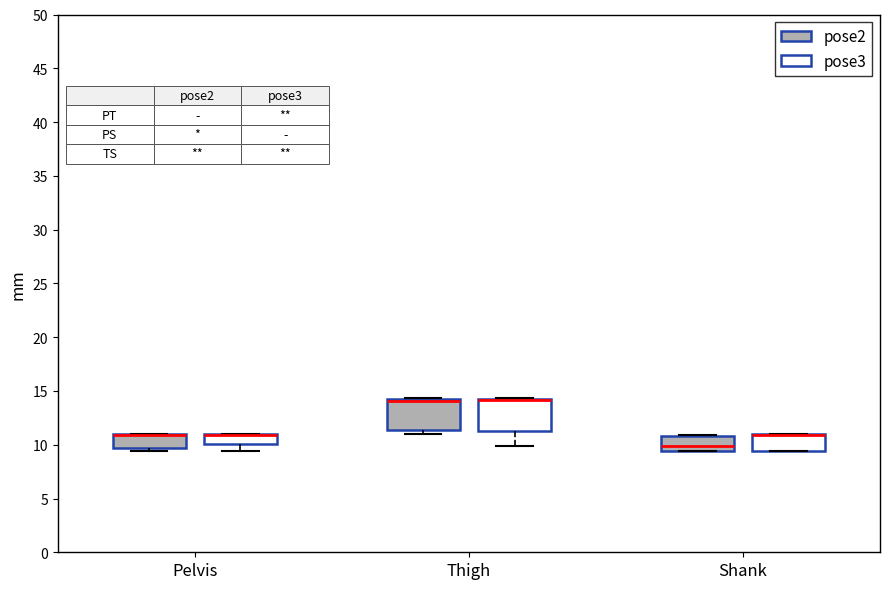

Reading left to right, transcribe this box plot: for each box, give where its median line is, the range the box spans, and where its two whiskers end, as read against the y-axis. The values are not printed on the chart, so give them approximately, as read against the axis.

Pelvis (pose2): median 11.0 (drawn on the box's upper edge), box 9.5 to 11.0, whiskers 9.5 (just below the box's lower edge) to 11.0
Pelvis (pose3): median 11.0 (drawn on the box's upper edge), box 10.0 to 11.0, whiskers 9.5 to 11.0
Thigh (pose2): median 14.0 (drawn on the box's upper edge), box 11.5 to 14.0, whiskers 11.0 to 14.5
Thigh (pose3): median 14.0 (drawn on the box's upper edge), box 11.5 to 14.0, whiskers 10.0 to 14.5
Shank (pose2): median 10.0, box 9.5 to 11.0, whiskers 9.5 to 11.0
Shank (pose3): median 11.0 (drawn on the box's upper edge), box 9.5 to 11.0, whiskers 9.5 to 11.0